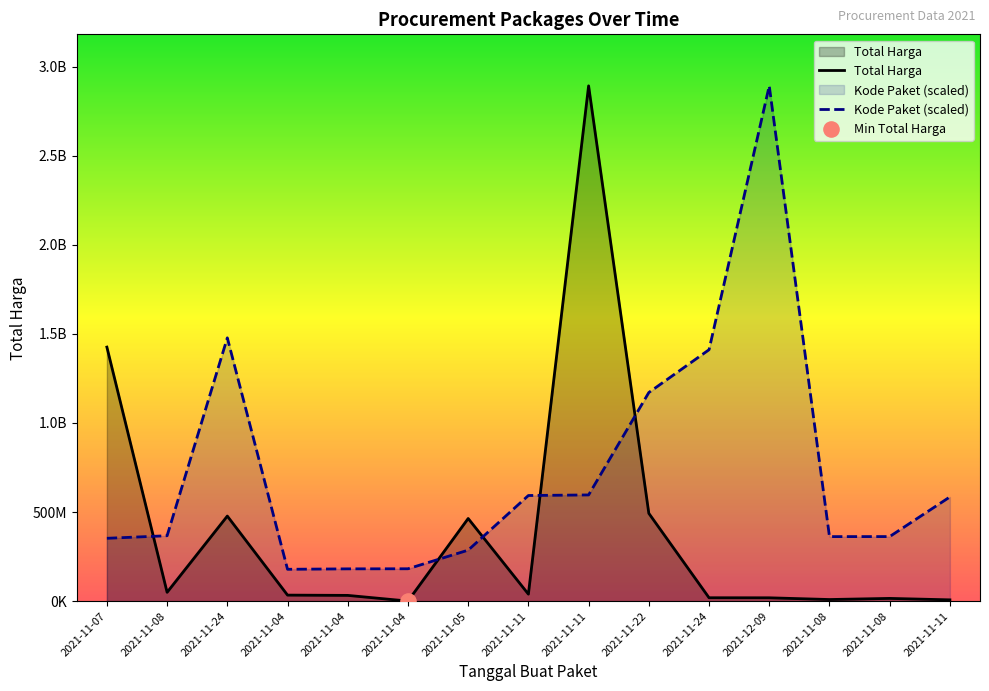

At how many categories does at least one series exceed 2319142510?

2